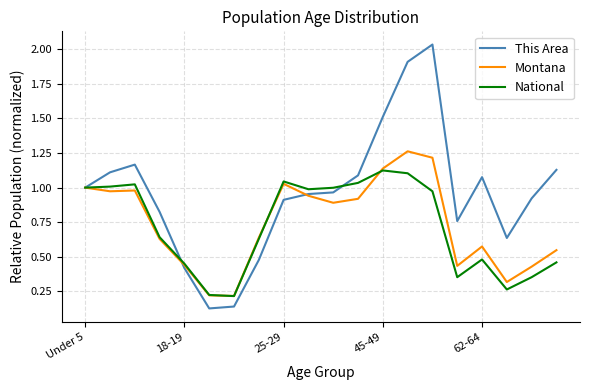

Rank the series by their maximum value, from highest to lowest.

This Area, Montana, National